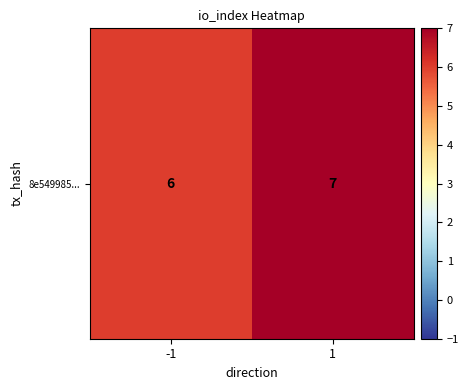

At which label is the value closest to 6?

-1